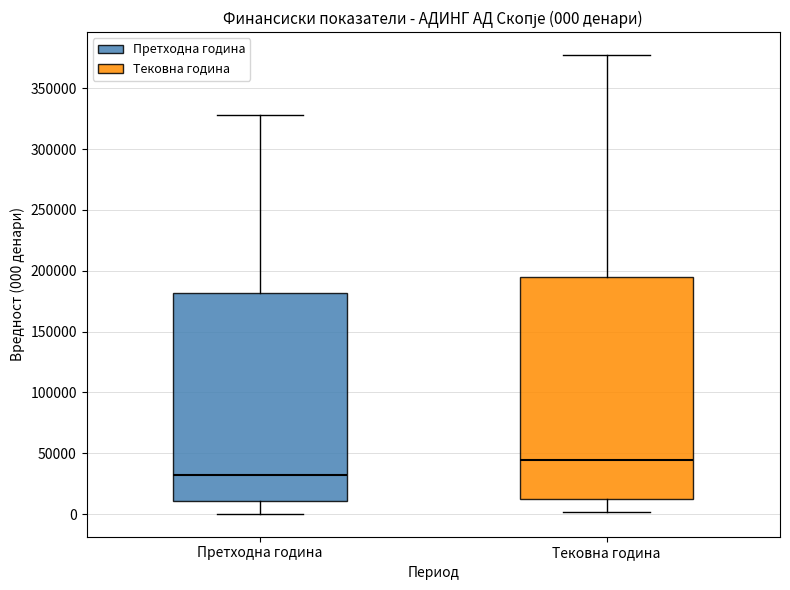

Comparing the boxes themselves (not the whiskers), which one is the tallest?

Тековна година